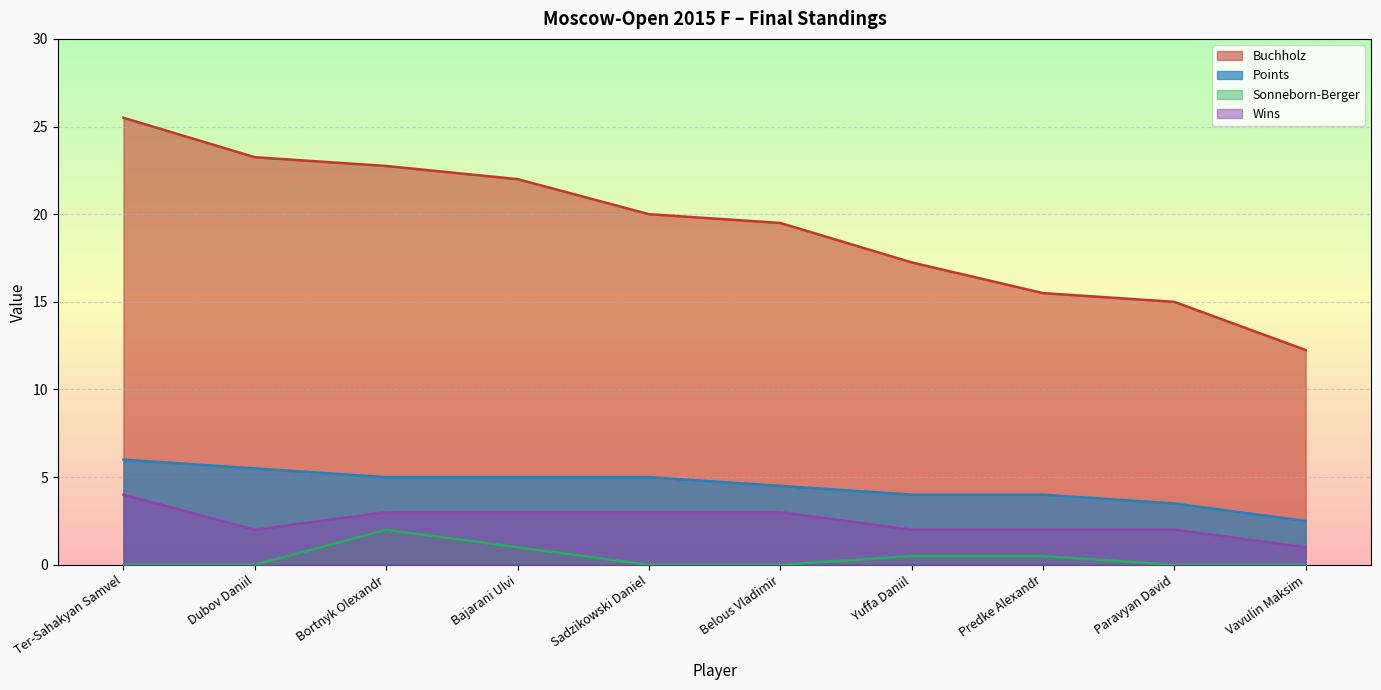

At which category does SB reach its first local peak?

Bortnyk Olexandr